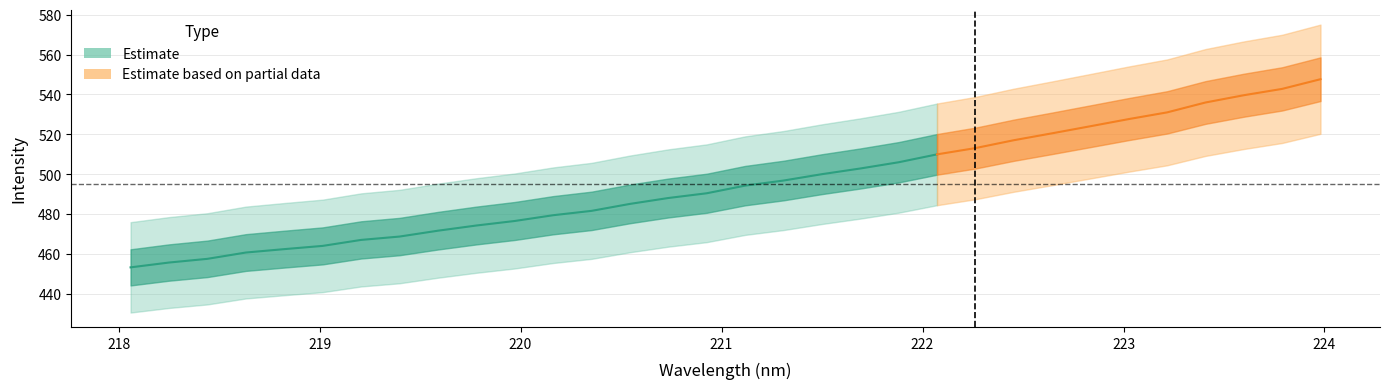

Reading right to left, list all the values displayed in this chart.

x: 224.0	223.8	223.6	223.4	223.2	223.0	222.8	222.6	222.5	222.3	222.1	221.9	221.7	221.5	221.3	221.1	220.9	220.7	220.5	220.4	220.2	220.0	219.8	219.6	219.4	219.2	219.0	218.8	218.6	218.4	218.3	218.1
y: 547.6	542.8	539.6	535.9	531.0	527.6	524.0	520.5	517.0	513.1	509.9	506.0	502.8	500.0	496.8	494.2	490.4	488.0	485.1	481.6	479.4	476.5	474.2	471.6	468.7	467.0	464.0	462.4	460.7	457.5	455.7	453.2